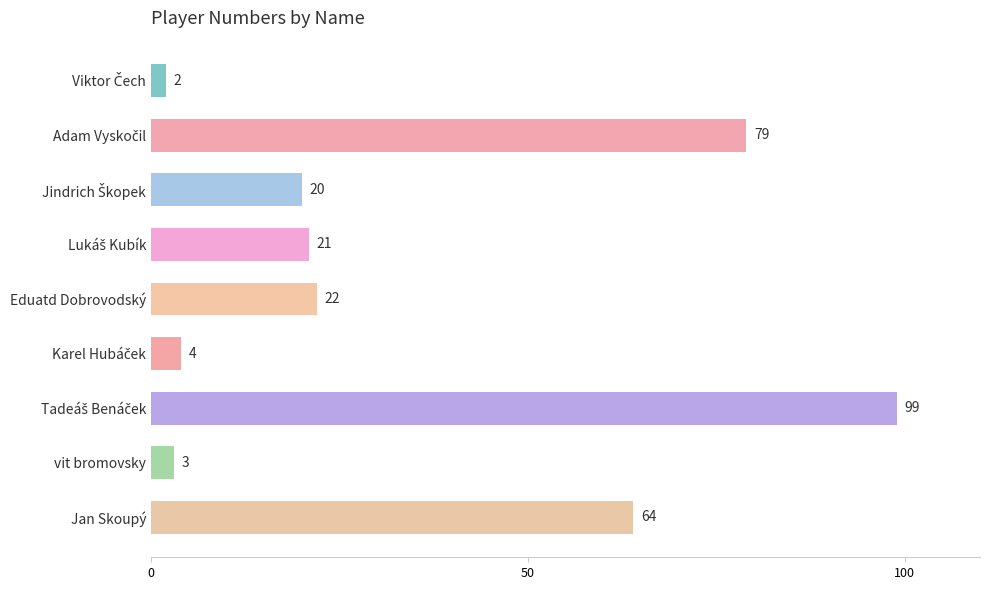

What is the maximum value shown in the chart?

99